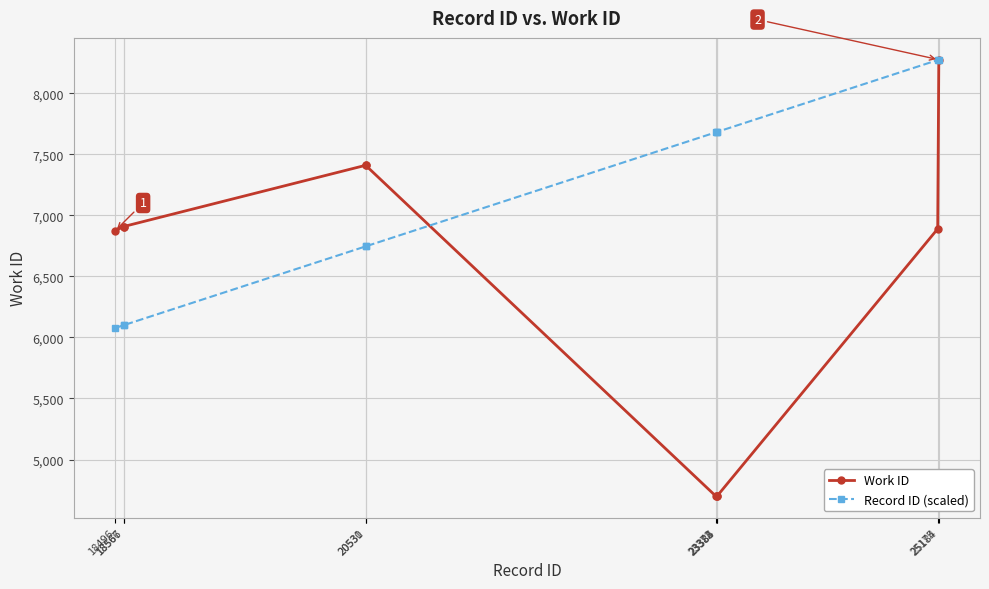

Which category has the highest value in the Work ID series?

25184